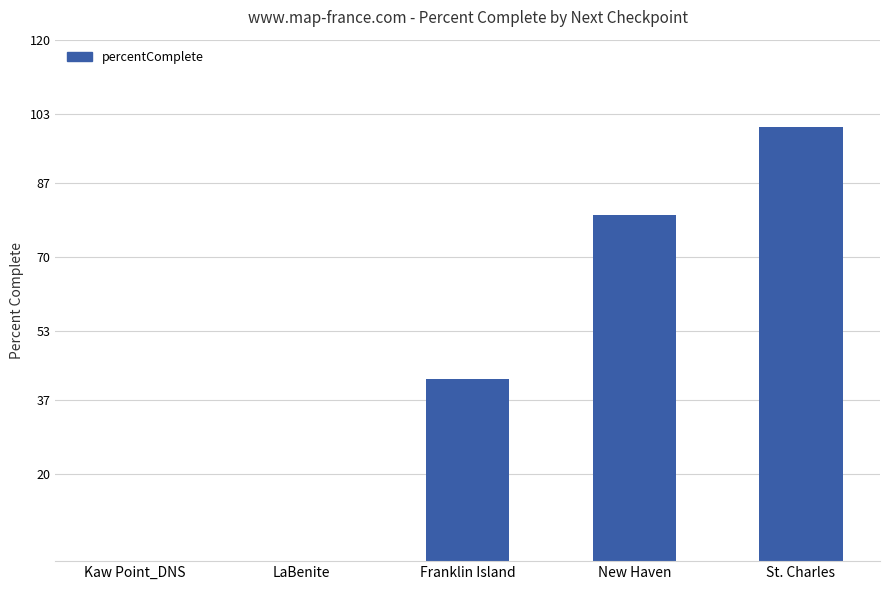

What is the sum of all values?

221.5